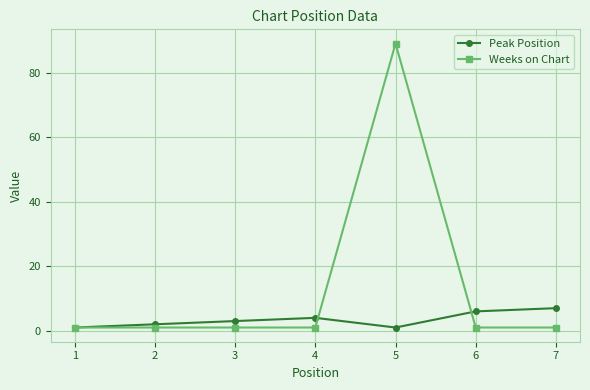

Which series has the largest range (max minus min)?

Weeks on Chart